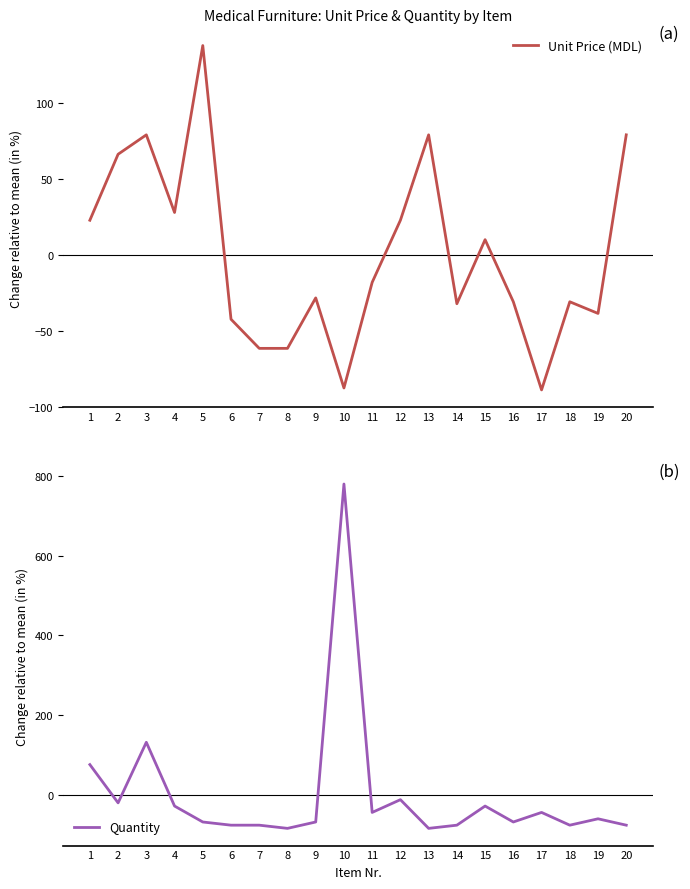

Which series has the largest total across all categories?

Quantity